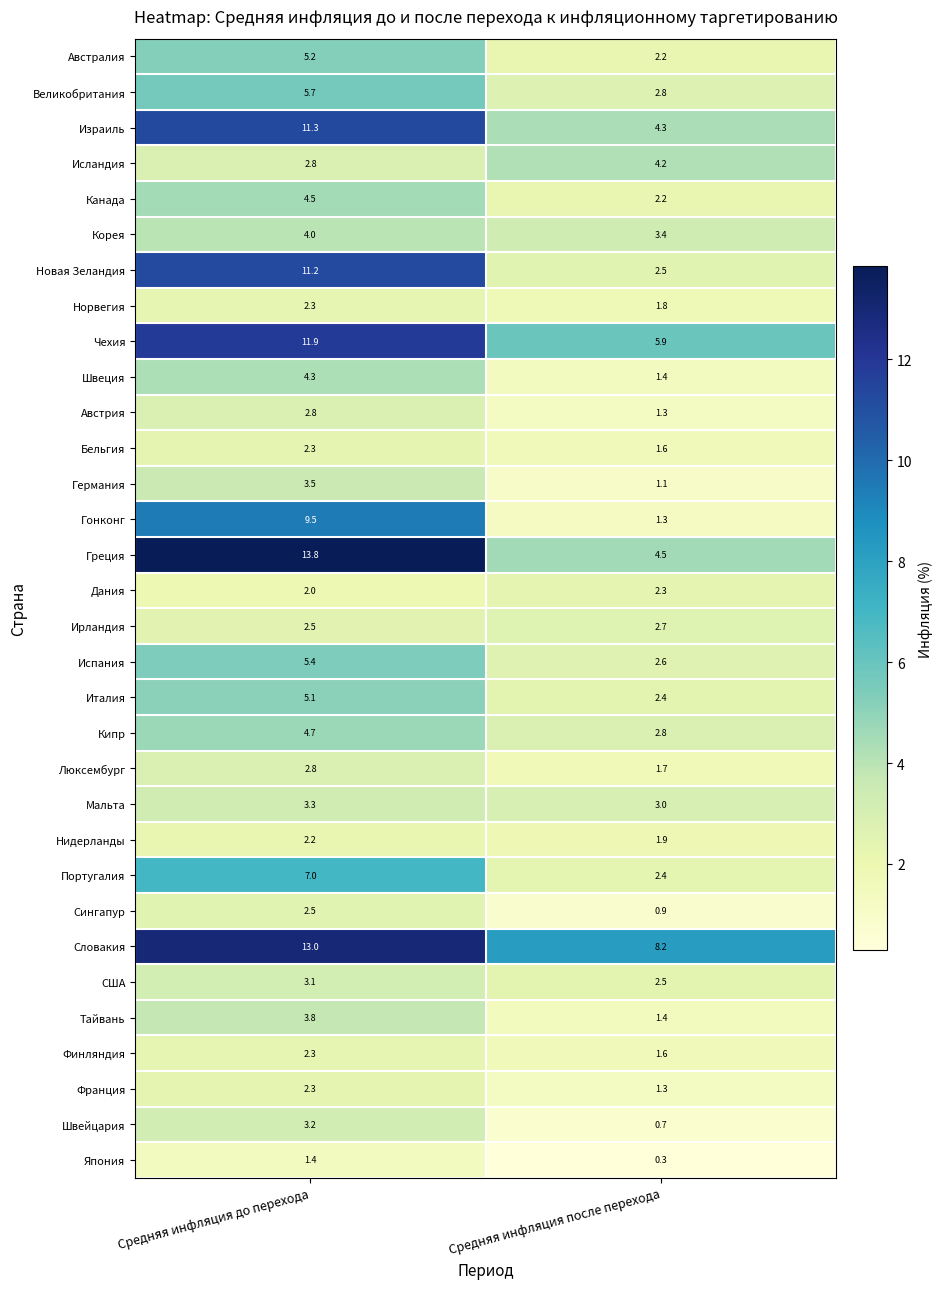

Is it true that Австралия equals 5.2 at Средняя инфляция до перехода?

True